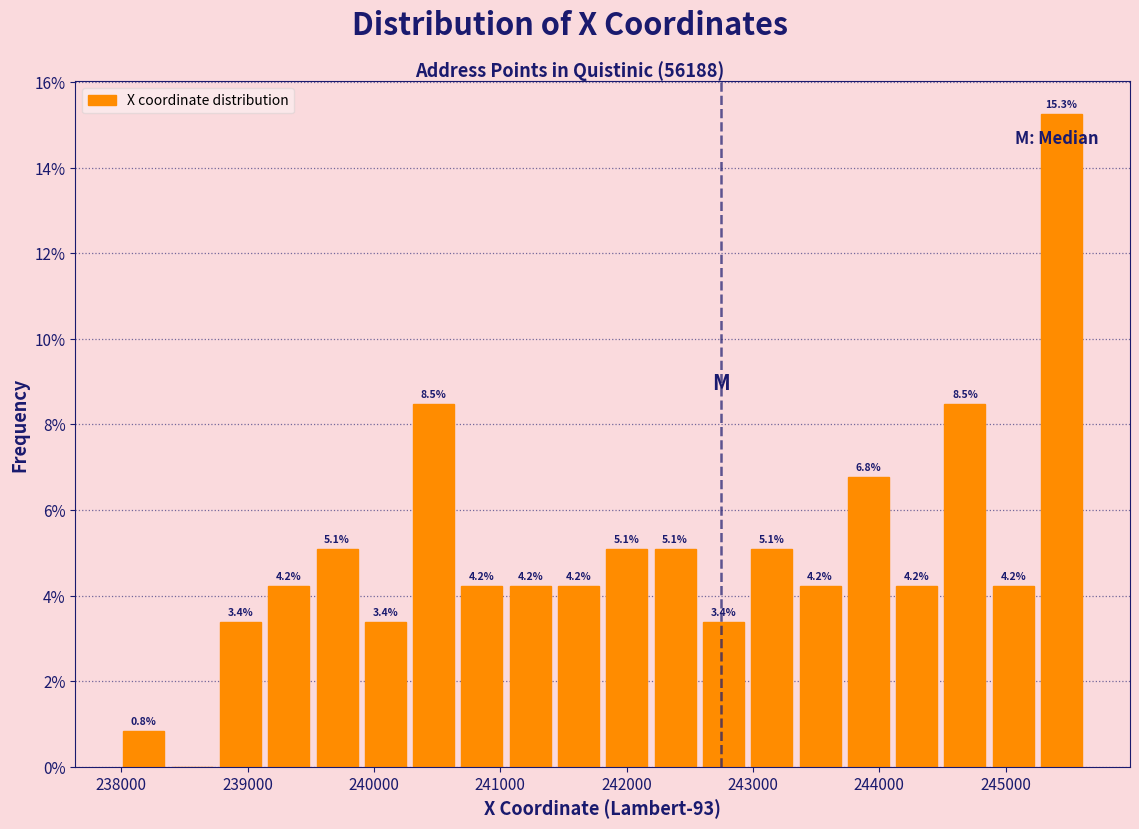

Read against the x-axis, roughly where is the centre of the tallest bar?

245400